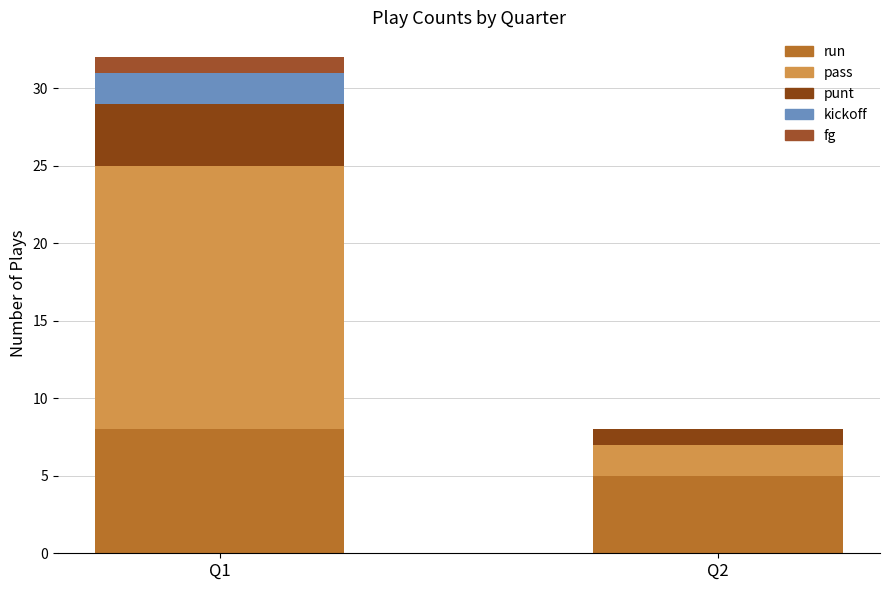

At which category is the sum across all series the highest?

Q1